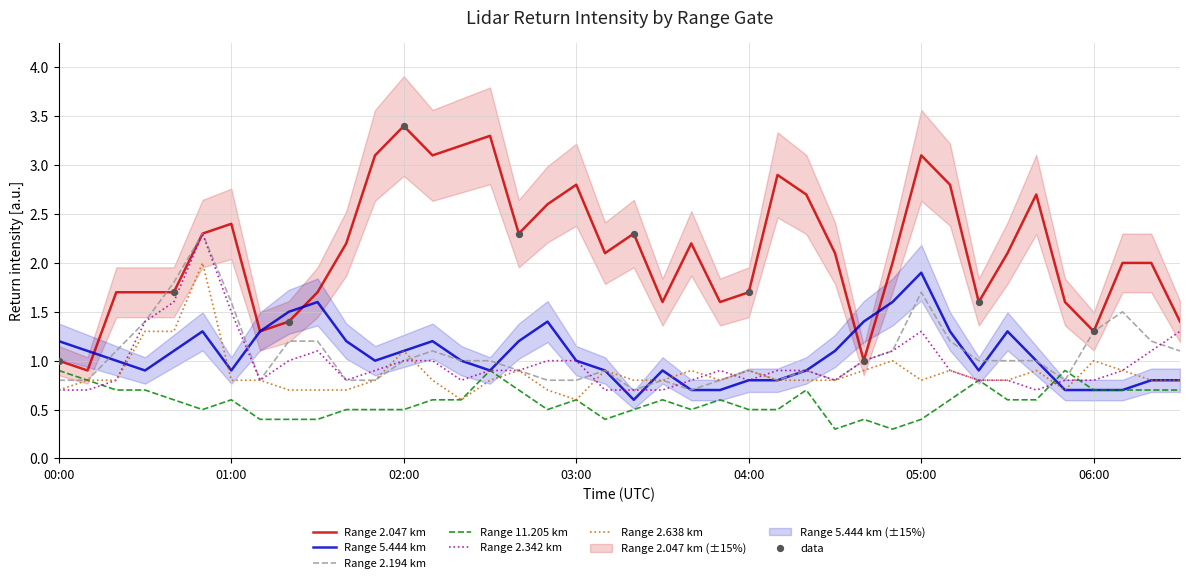

Is the value of 2.194 at 06:10 greater than the value of 2.638 at 01:50?

Yes